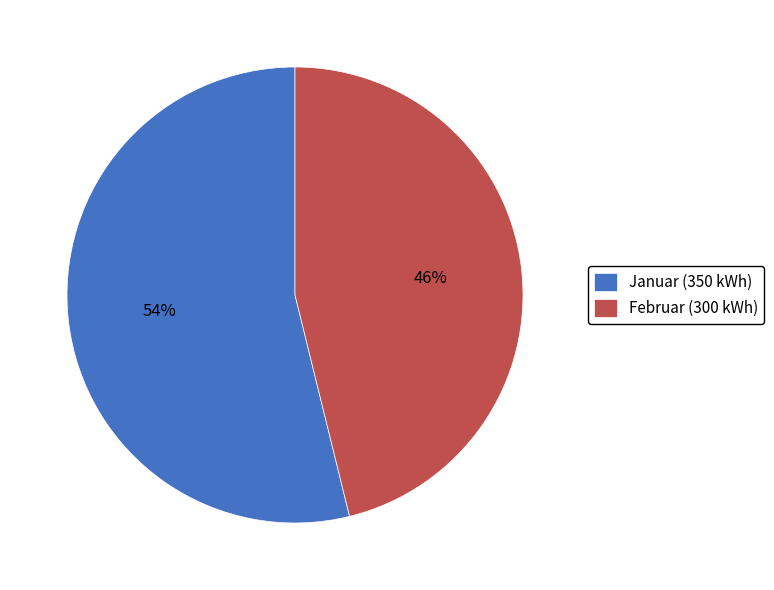

To the nearest percent, what percentage of the pie is Februar?

46%